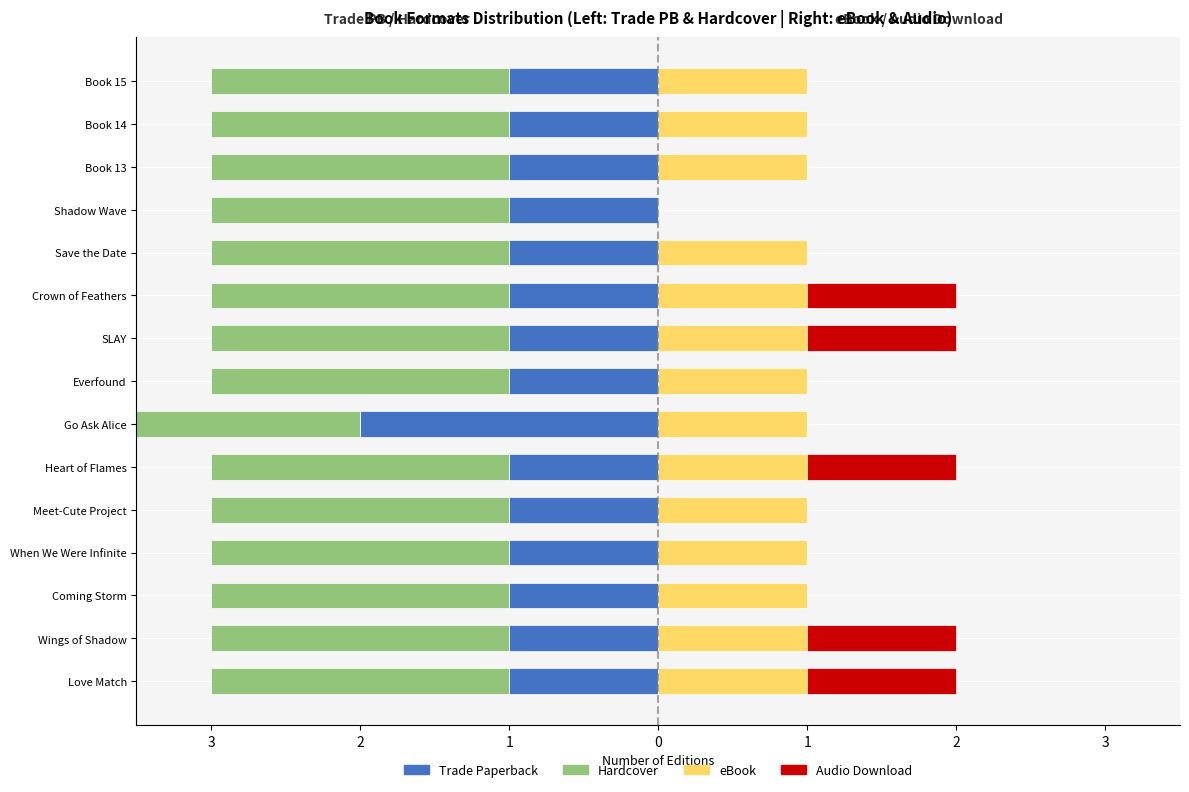

How many groups of bars are there?

15